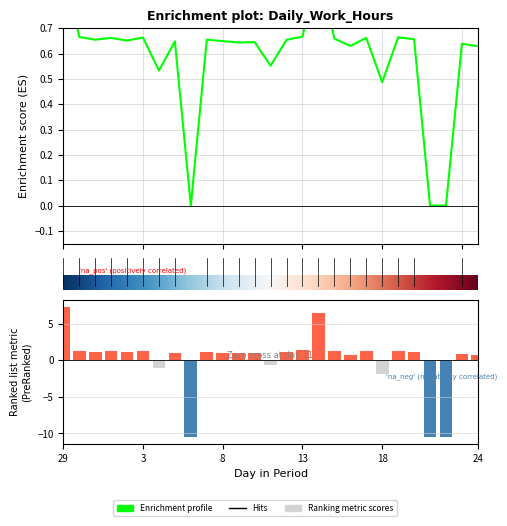

The chart shows a value of 0.6 at 10. True or false?

True